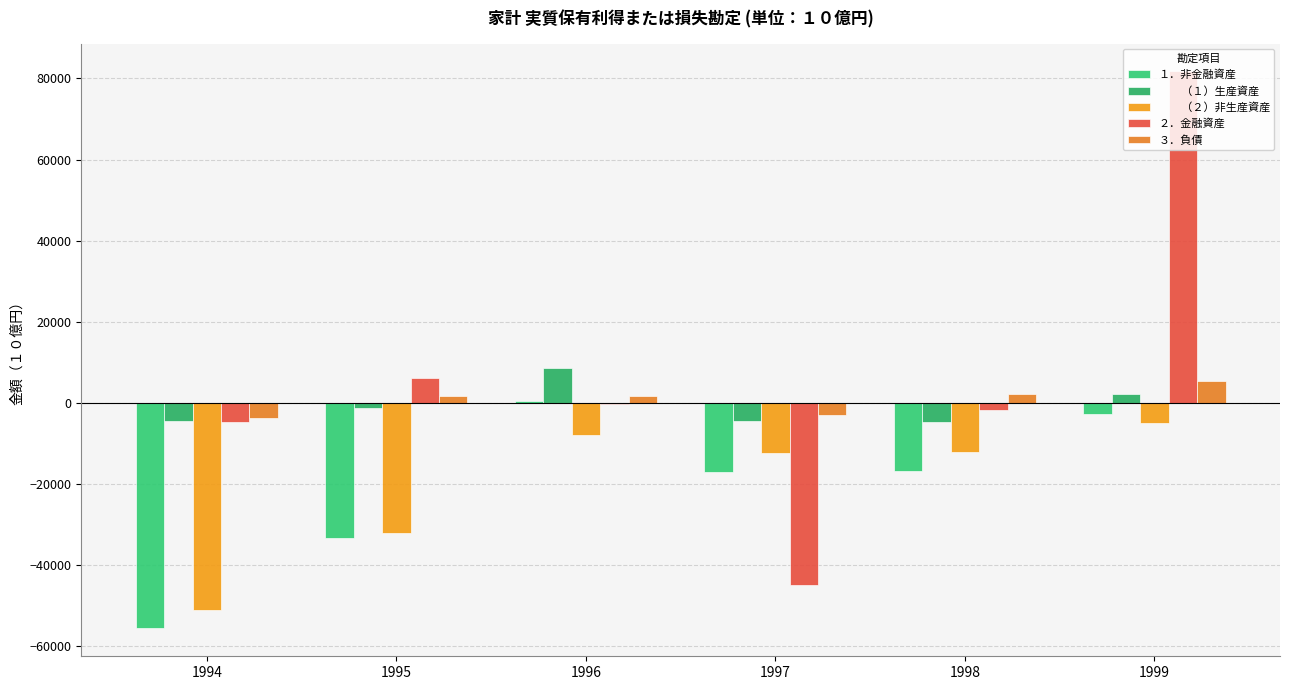

Count the number of categories in the chart.

6